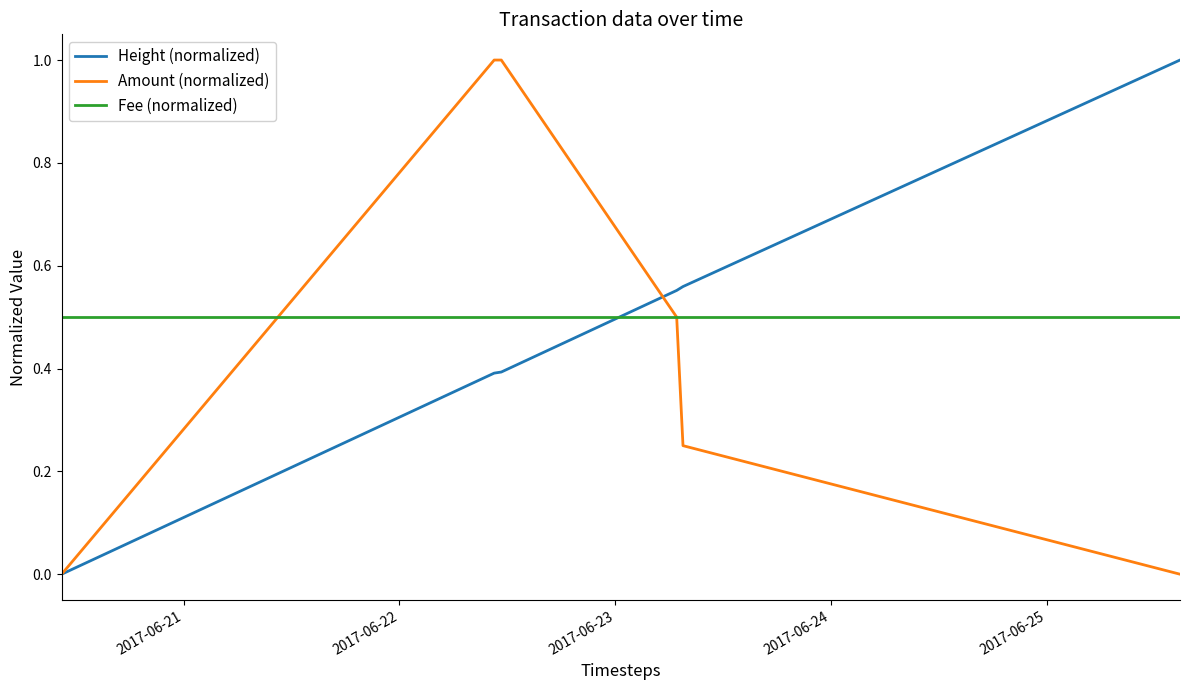

What is the highest value of the Fee (normalized) series?

0.5